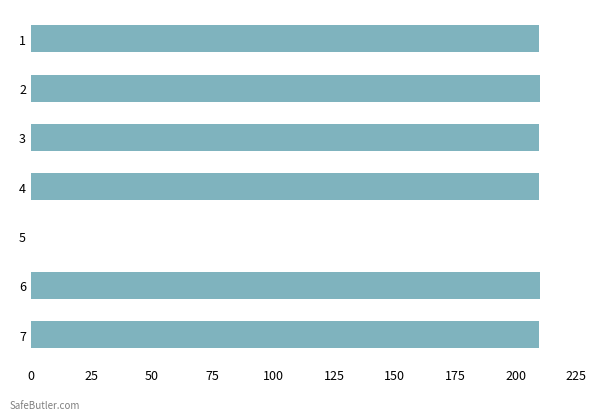

How many distinct data groups are displayed?

1